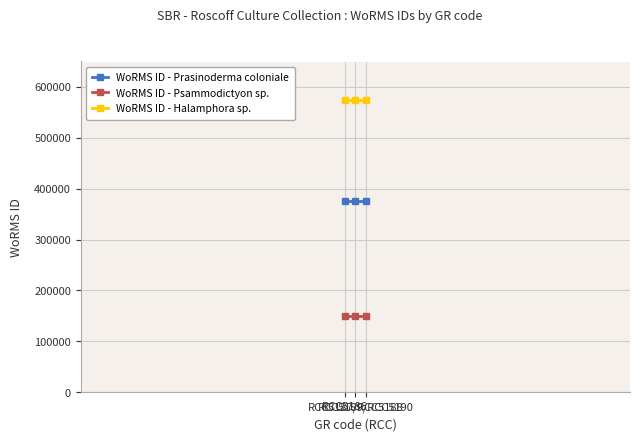

What are all the series names shown in the legend?

WoRMS ID - Prasinoderma coloniale, WoRMS ID - Psammodictyon sp., WoRMS ID - Halamphora sp.